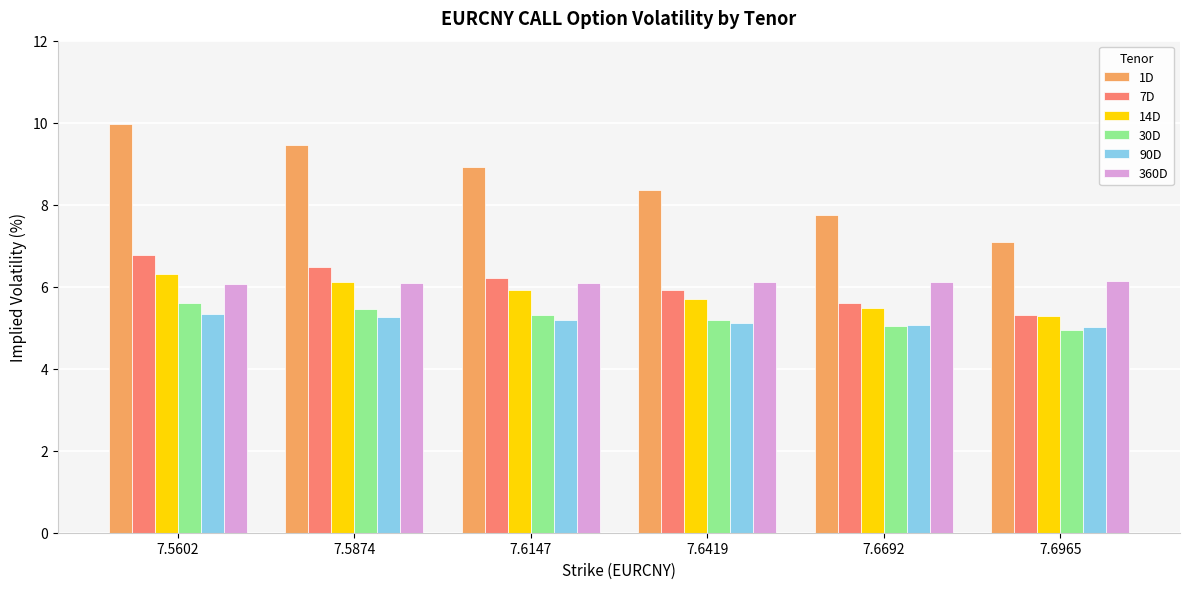

What is the total value across all series at 7.5602?

40.1